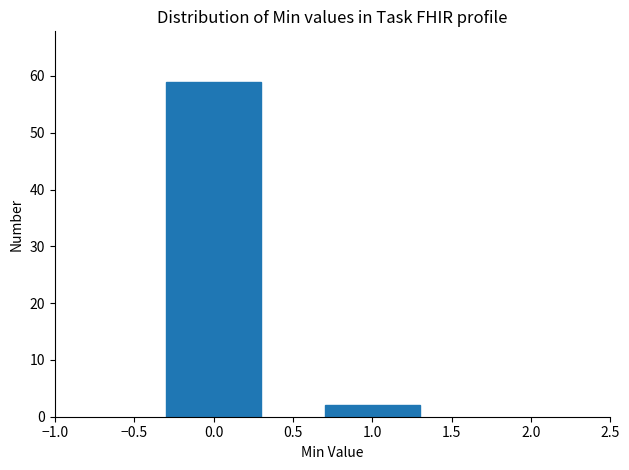

What is the height of the bar covering -0.5 to 0.5 on the x-axis? The values are not printed on the chart, so give them approximately, as read against the axis.

59